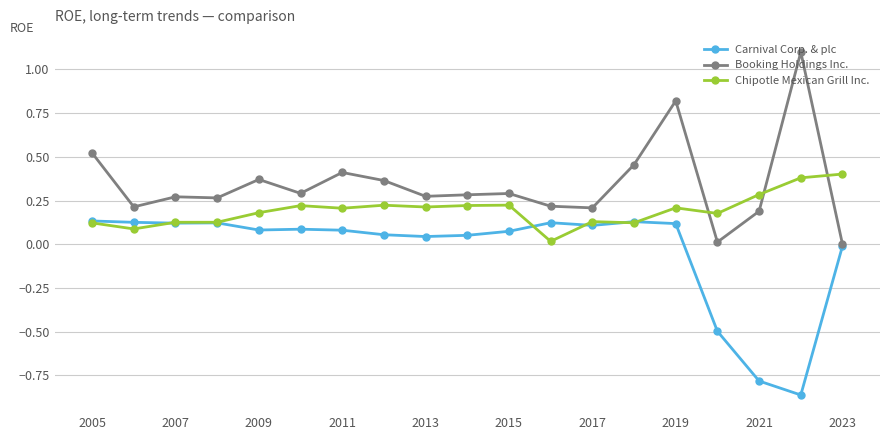

List the series in order of their peak value, lowest first.

Carnival Corp. & plc, Chipotle Mexican Grill Inc., Booking Holdings Inc.